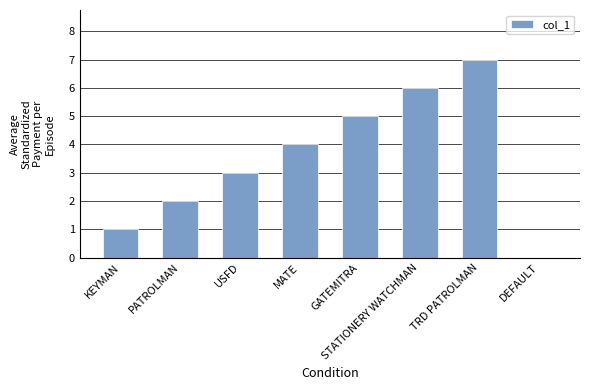

The chart shows a value of 3 at USFD. True or false?

True